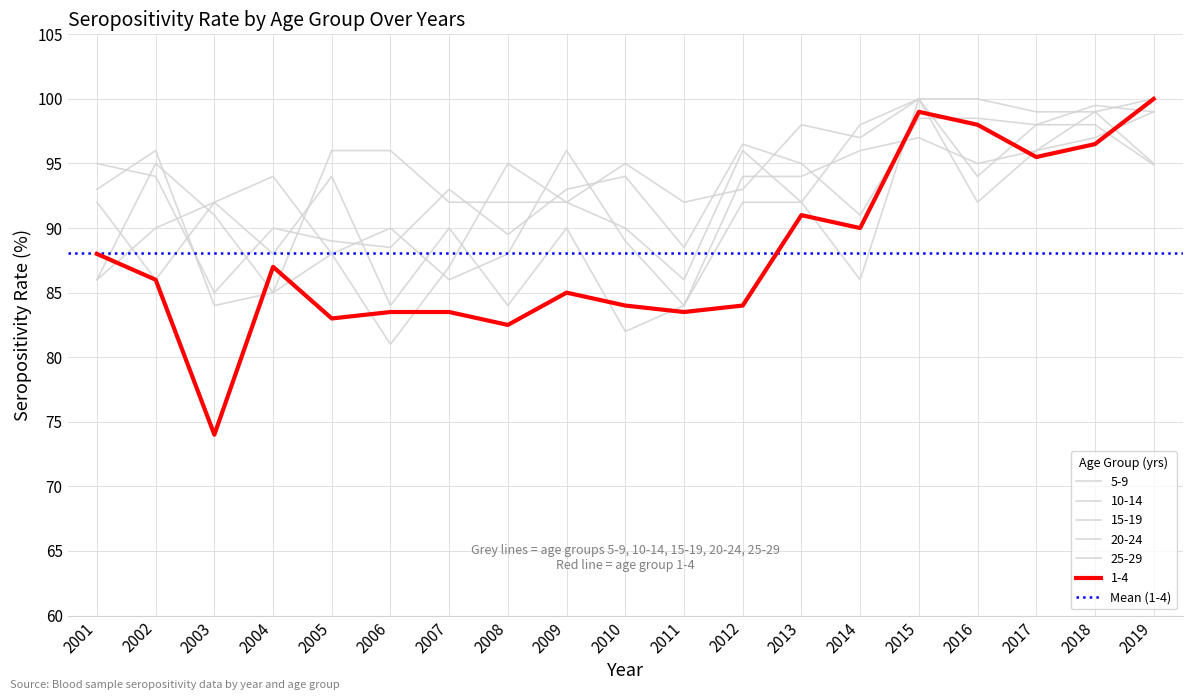

Between 2011 and 2006, which is larger?

2011